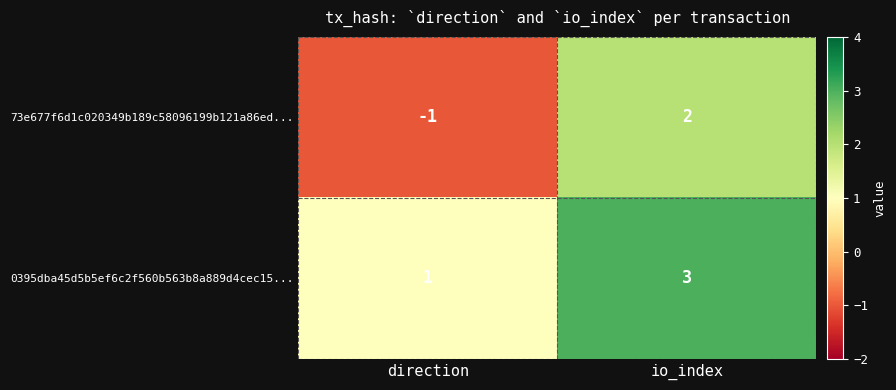

Rank the series at direction from lowest to highest value.

73e677f6d1c020349b189c58096199b121a86ed..., 0395dba45d5b5ef6c2f560b563b8a889d4cec15...